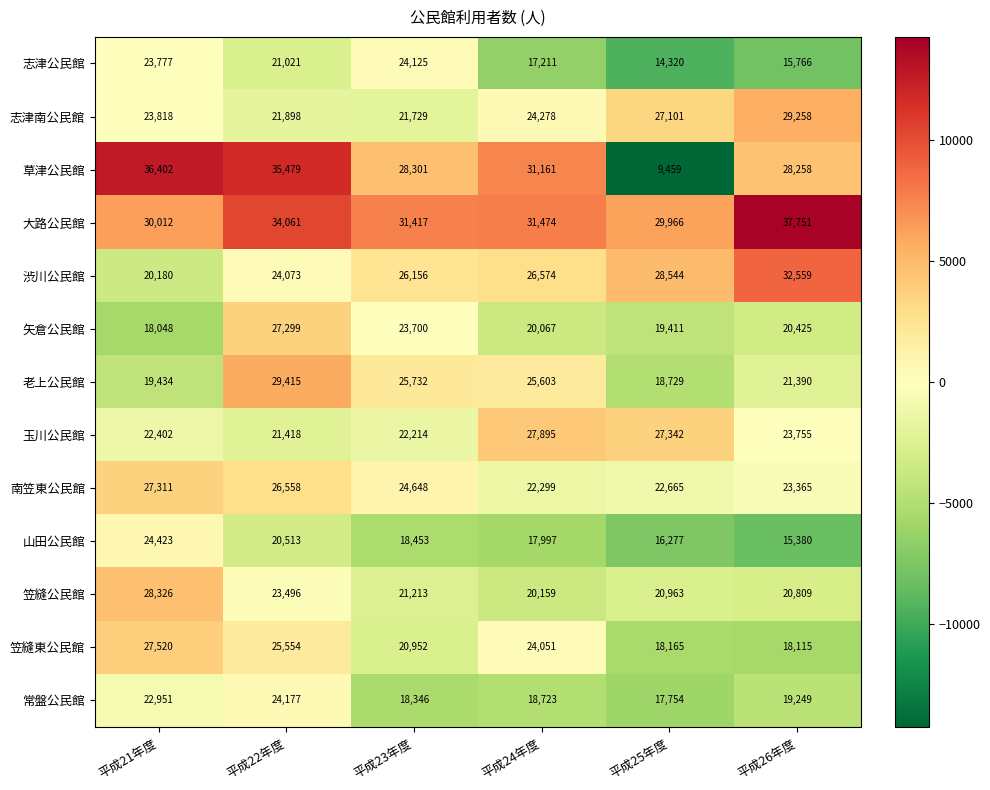

How many series are shown in this chart?

13